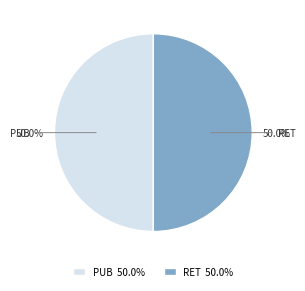

How many segments does this pie chart have?

2